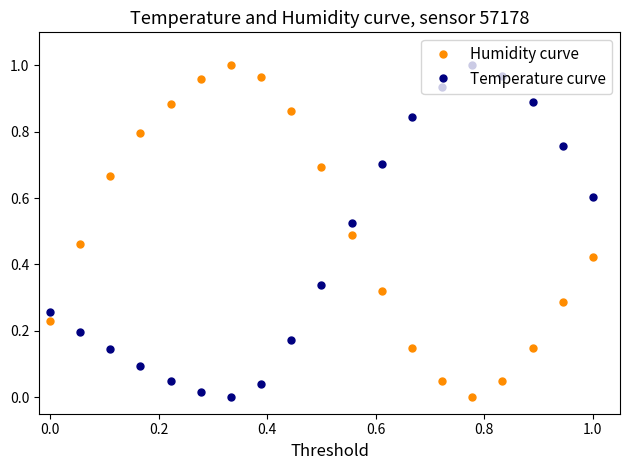

How many categories are shown in the chart?

19